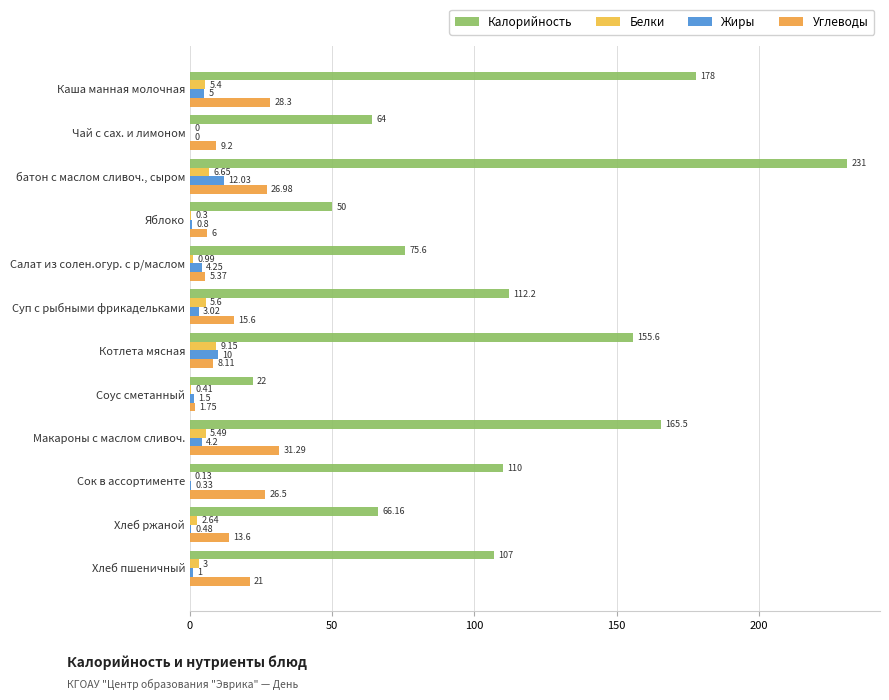

How many data points does each series have?

12